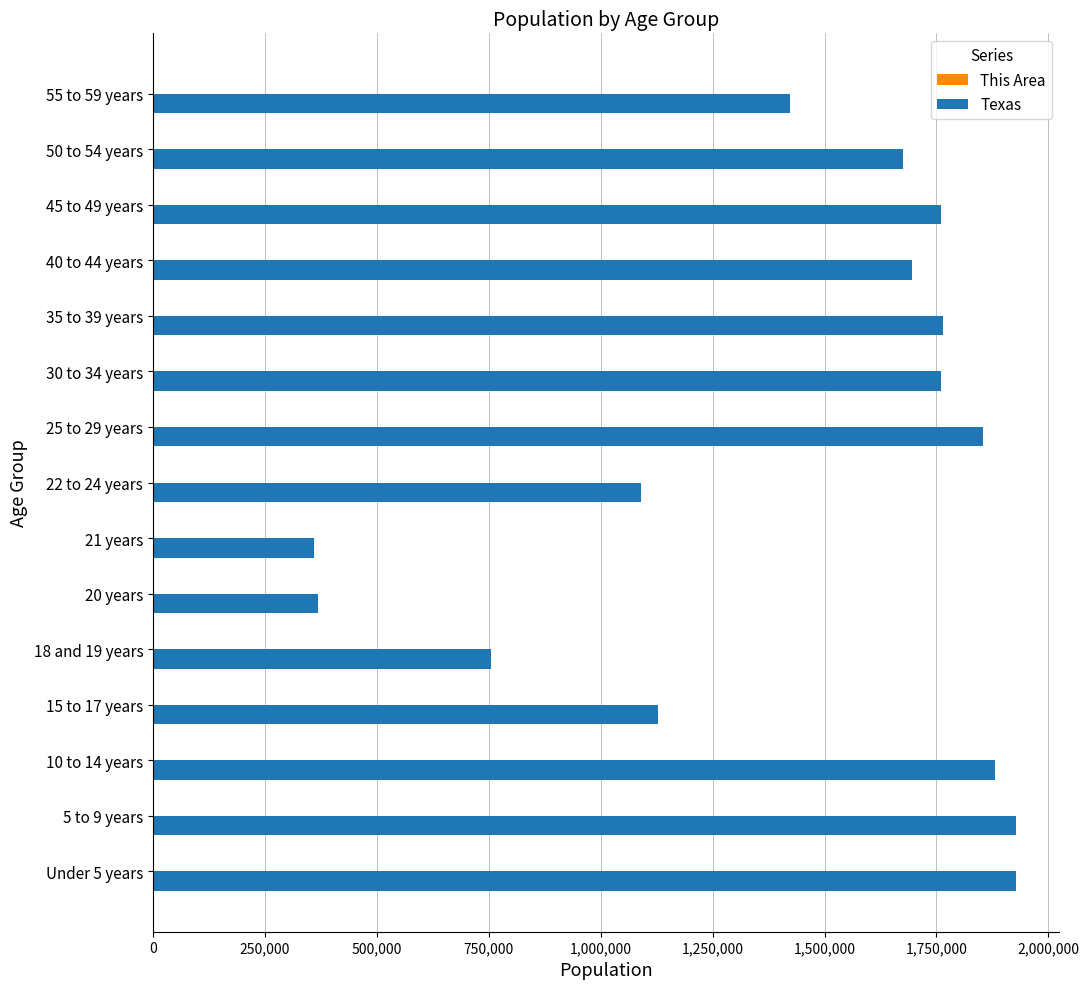

Which series changed the most between 10 to 14 years and 40 to 44 years?

Texas